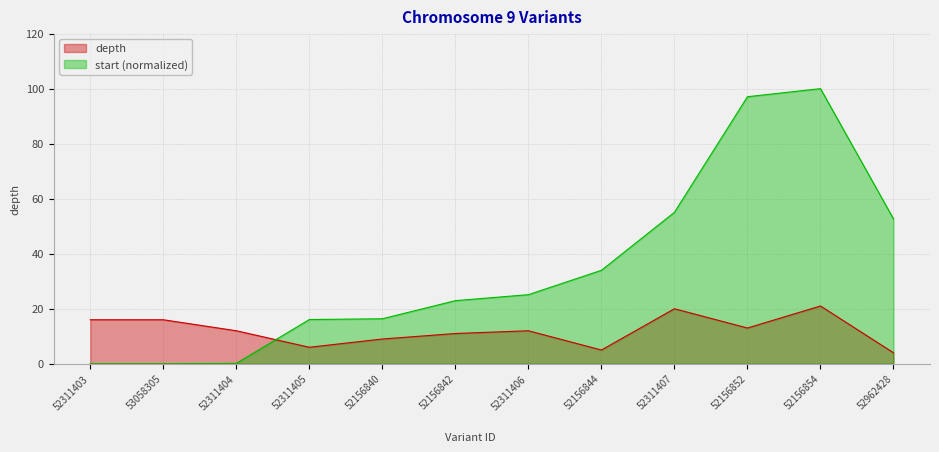

Where does the start series first go above 25?

52311406